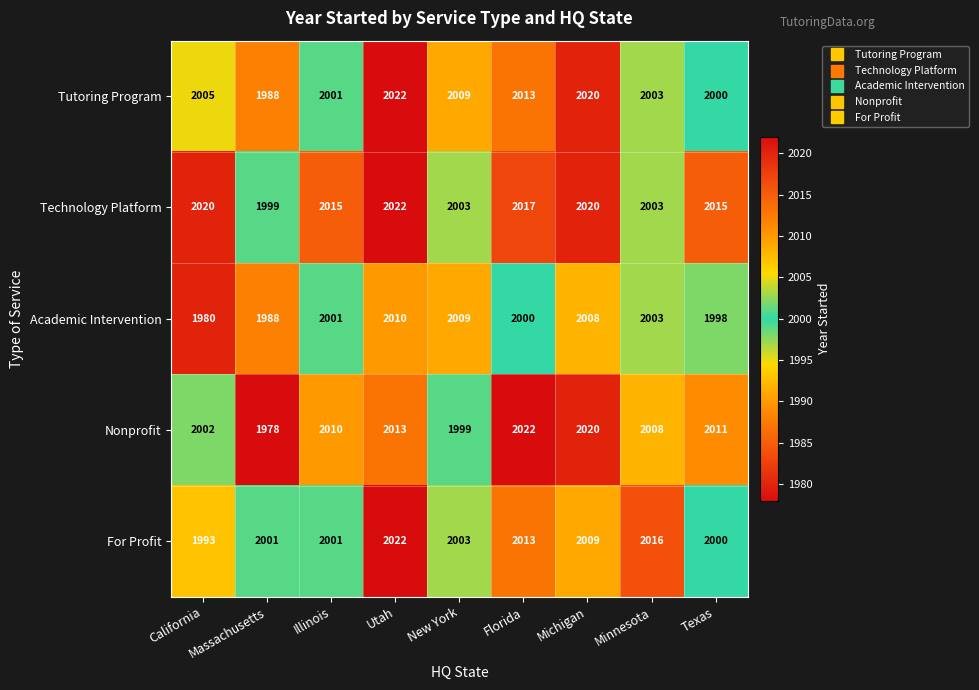

What is the maximum value shown in the chart?

2022